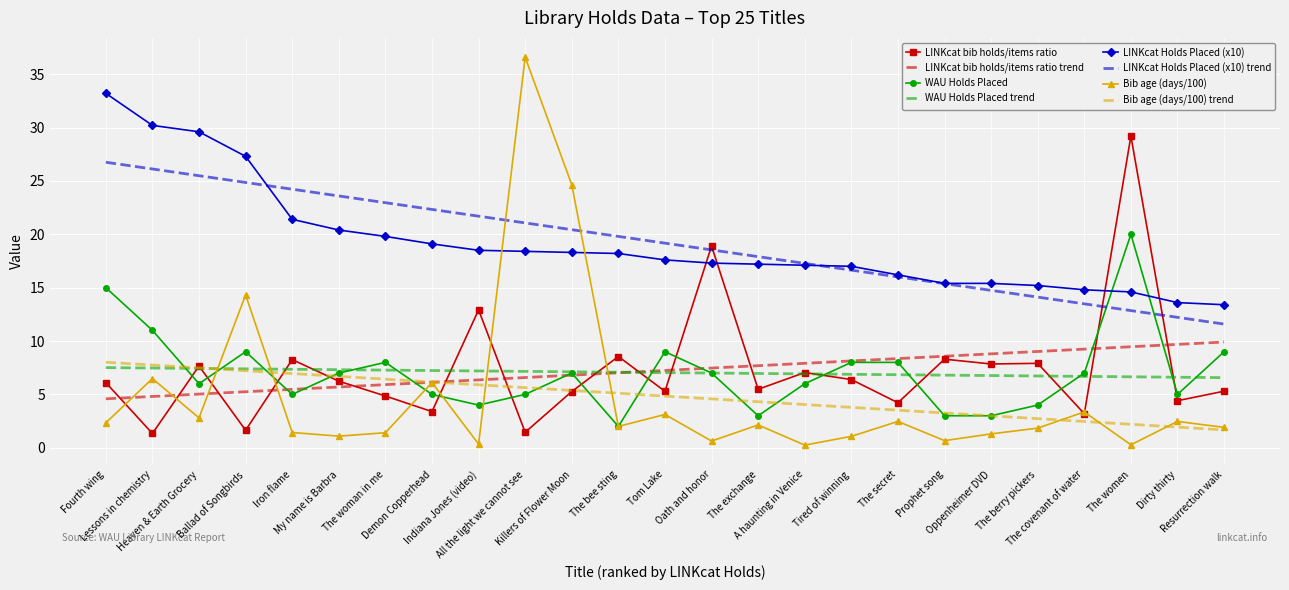

Which series has the largest range (max minus min)?

Bib age (days/100)